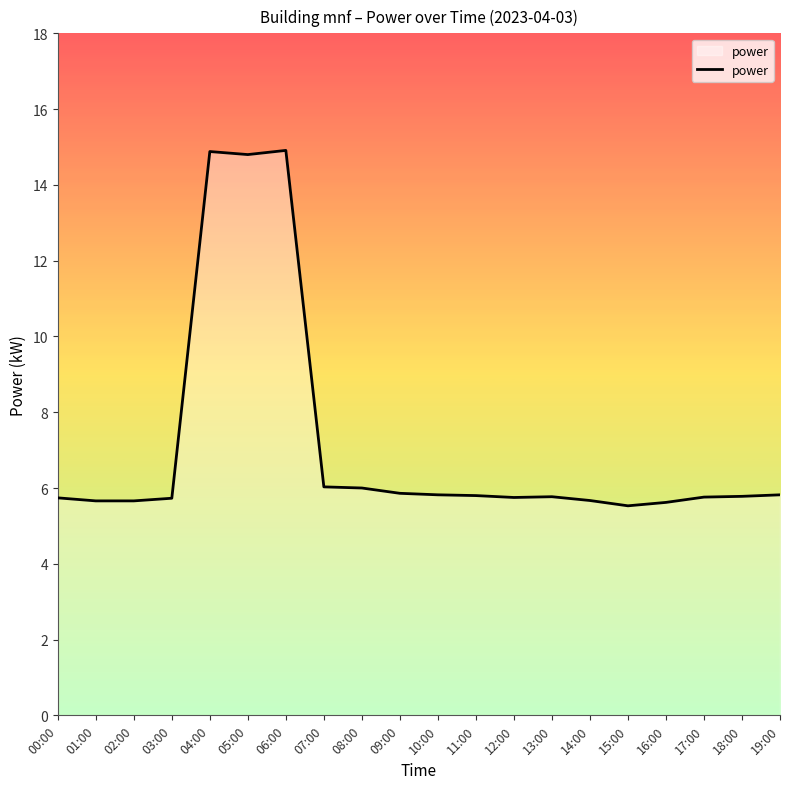

What position from the left is 13:00?

14